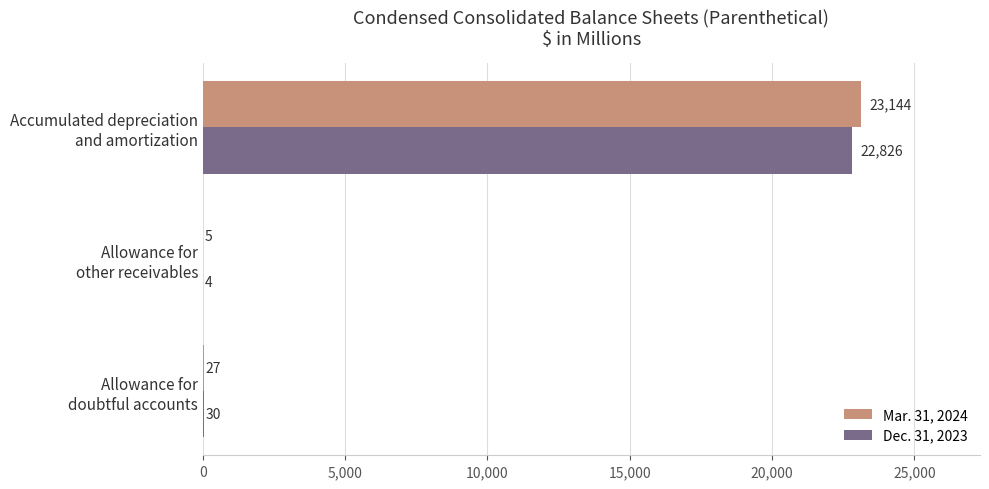

What is the sum of all Mar. 31, 2024 values?

23176